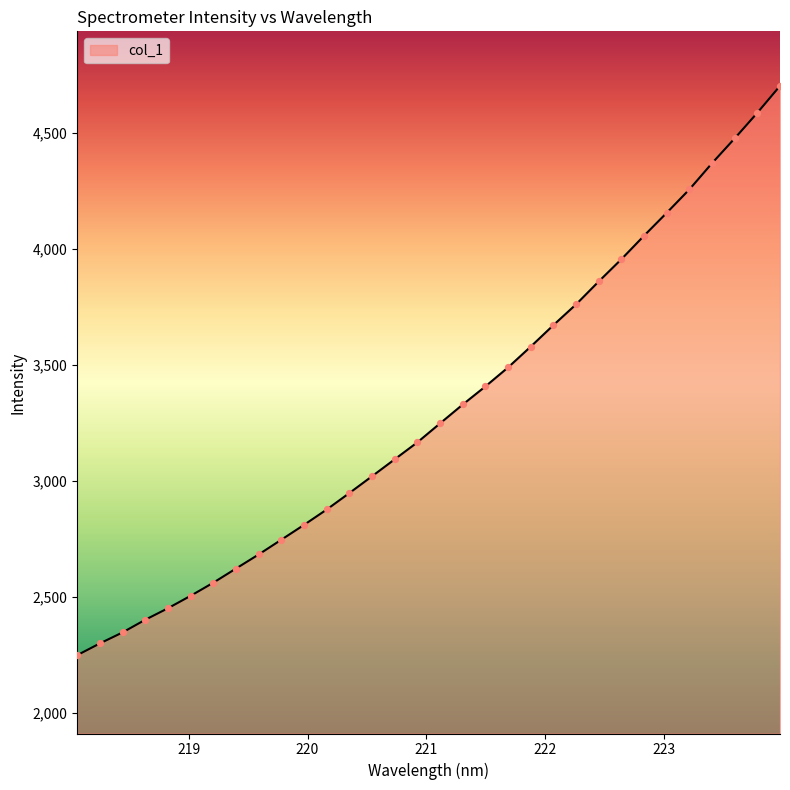

What is the minimum value shown in the chart?

2250.3